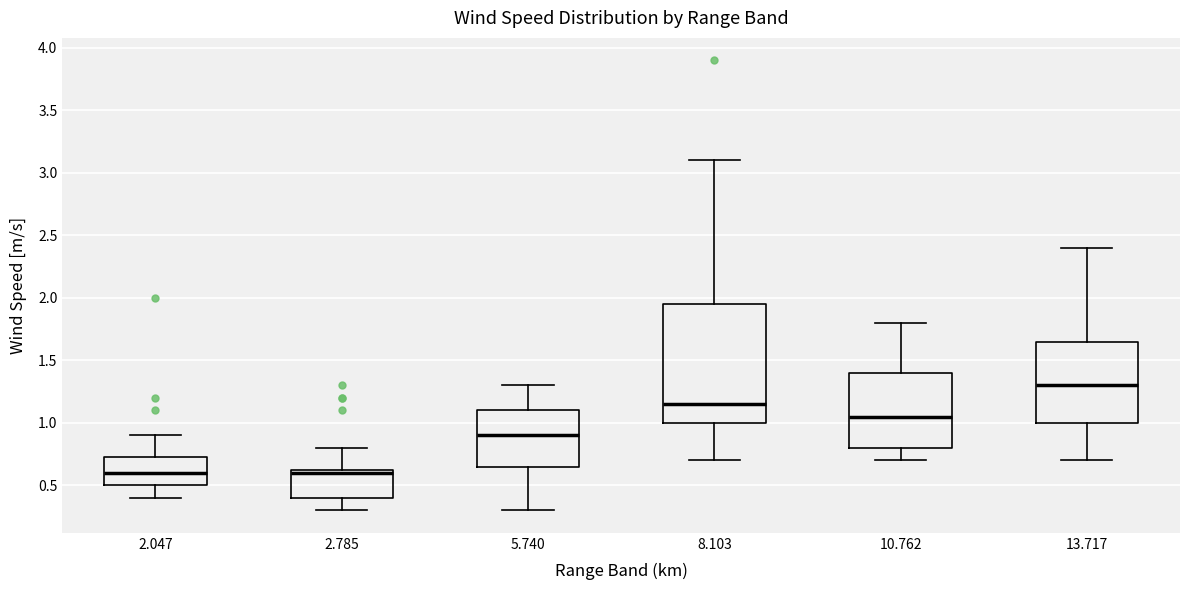

Which box is the tallest, from its lower edge to its upper edge?

8.103